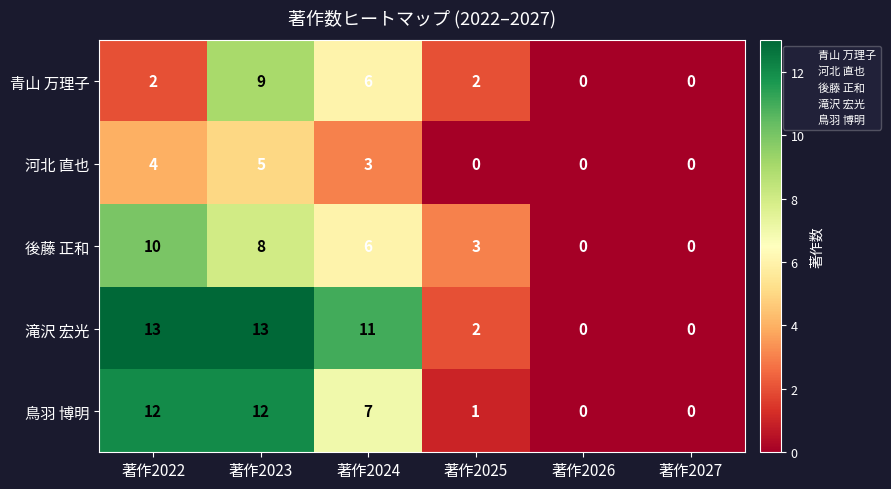

What is the sum of the 滝沢 宏光 values at 著作2027 and 著作2024?

11